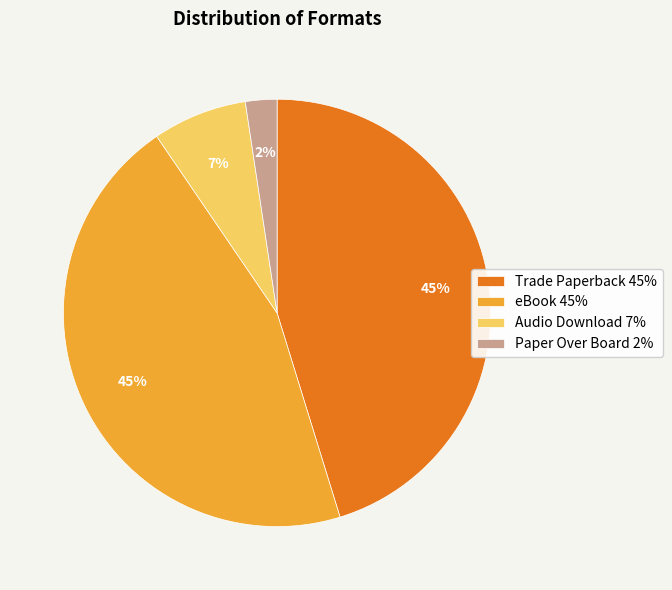

To the nearest percent, what is the difference between the Trade Paperback and Paper Over Board slice percentages?

43%